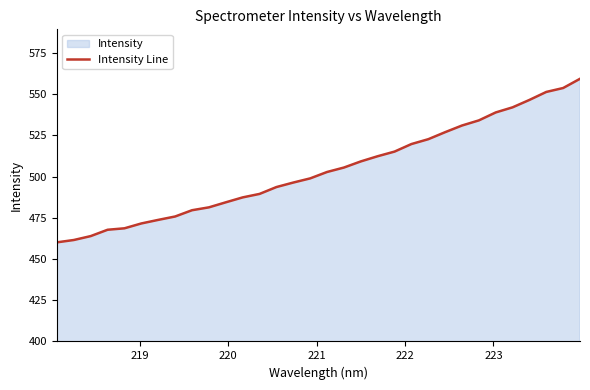

What is the difference between the maximum and minimum values?

99.2